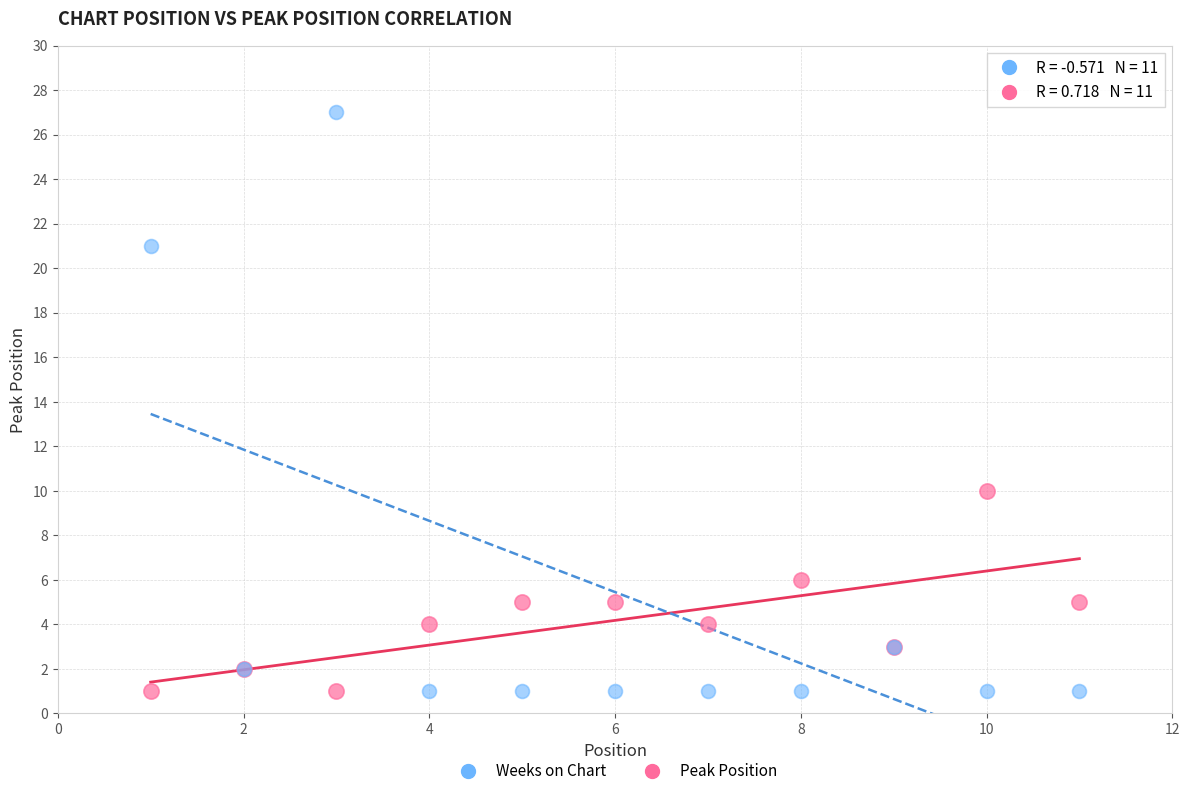

Which series reaches the maximum Y coordinate?

Weeks on Chart